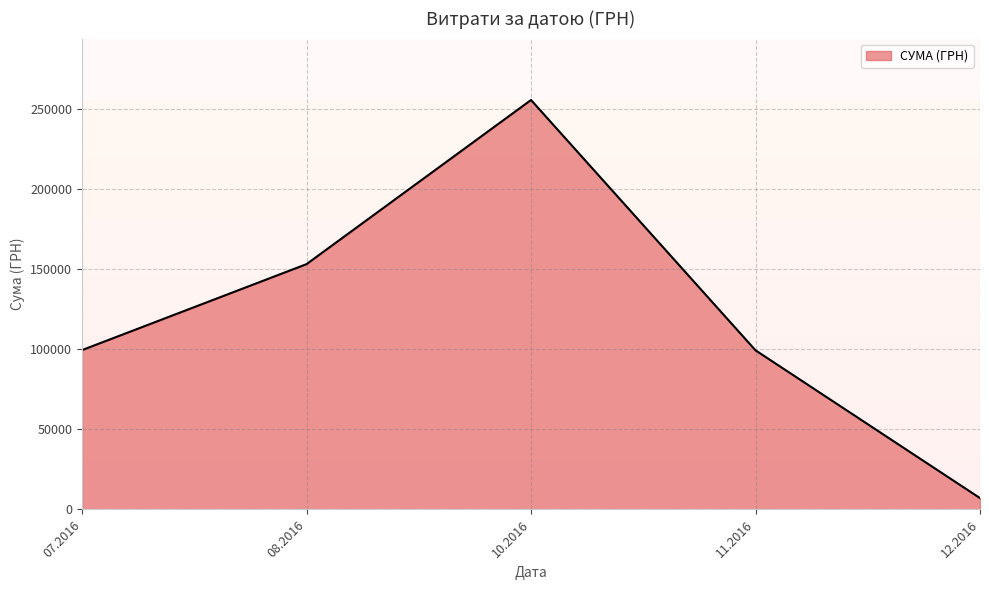

Approximately how many times larger is the value at 07.2016 compared to 10.2016?

0.4